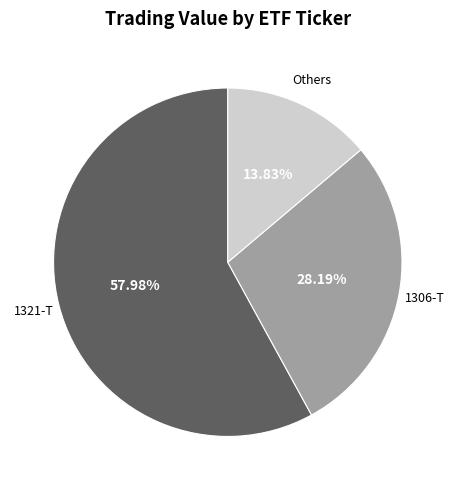

Is there a majority slice in this chart?

Yes